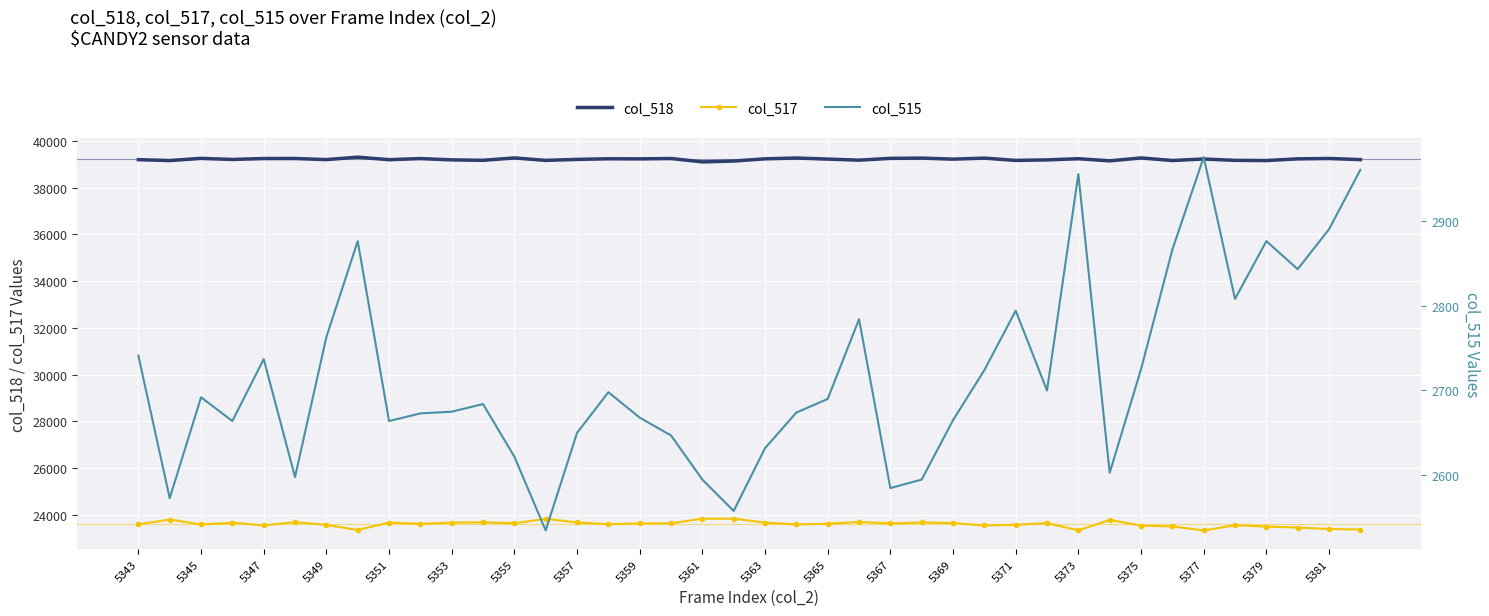

Is it true that col_515 (counts) equals 4224 at 5351?

False